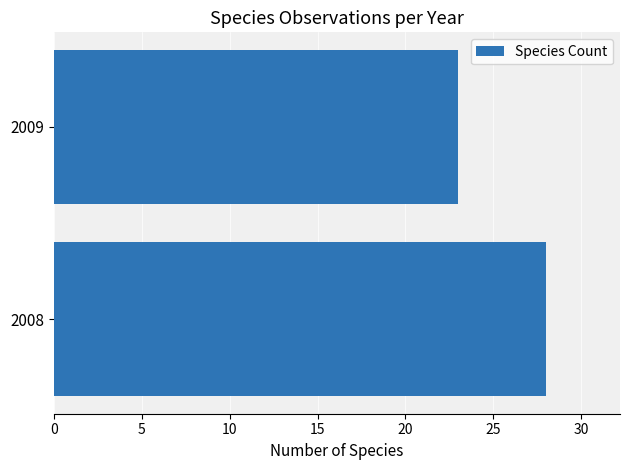

What is the sum of all values?

51